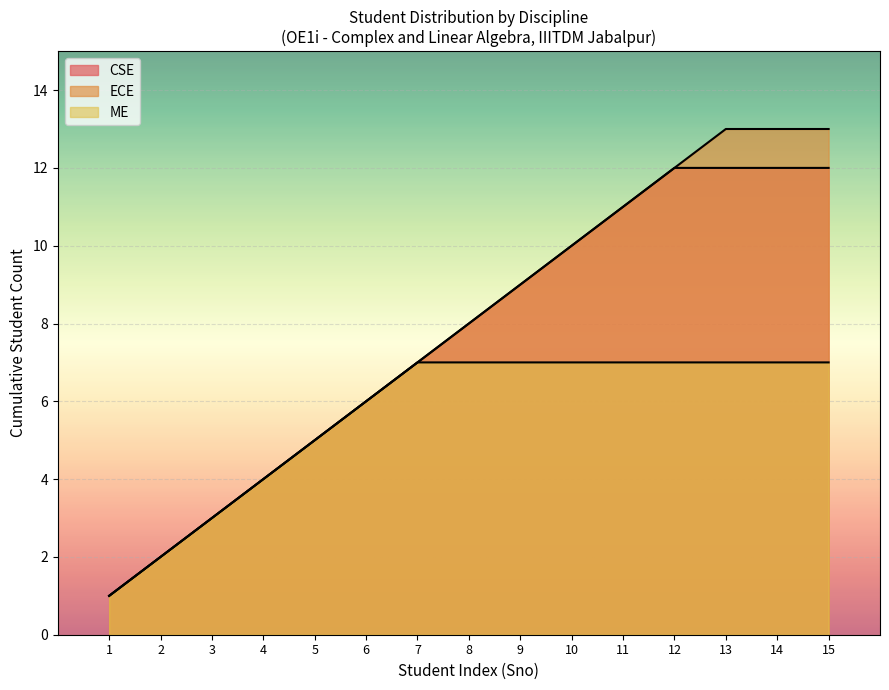

How many lines are shown in the chart?

3